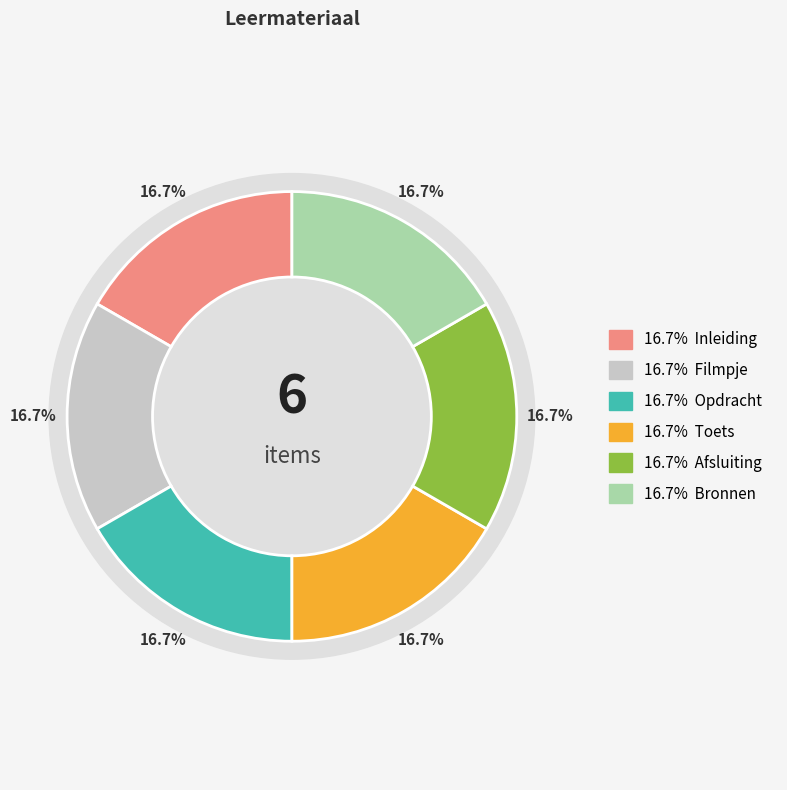

Rank the categories by value from highest to lowest.

Toets, Afsluiting, Bronnen, Opdracht, Filmpje, Inleiding